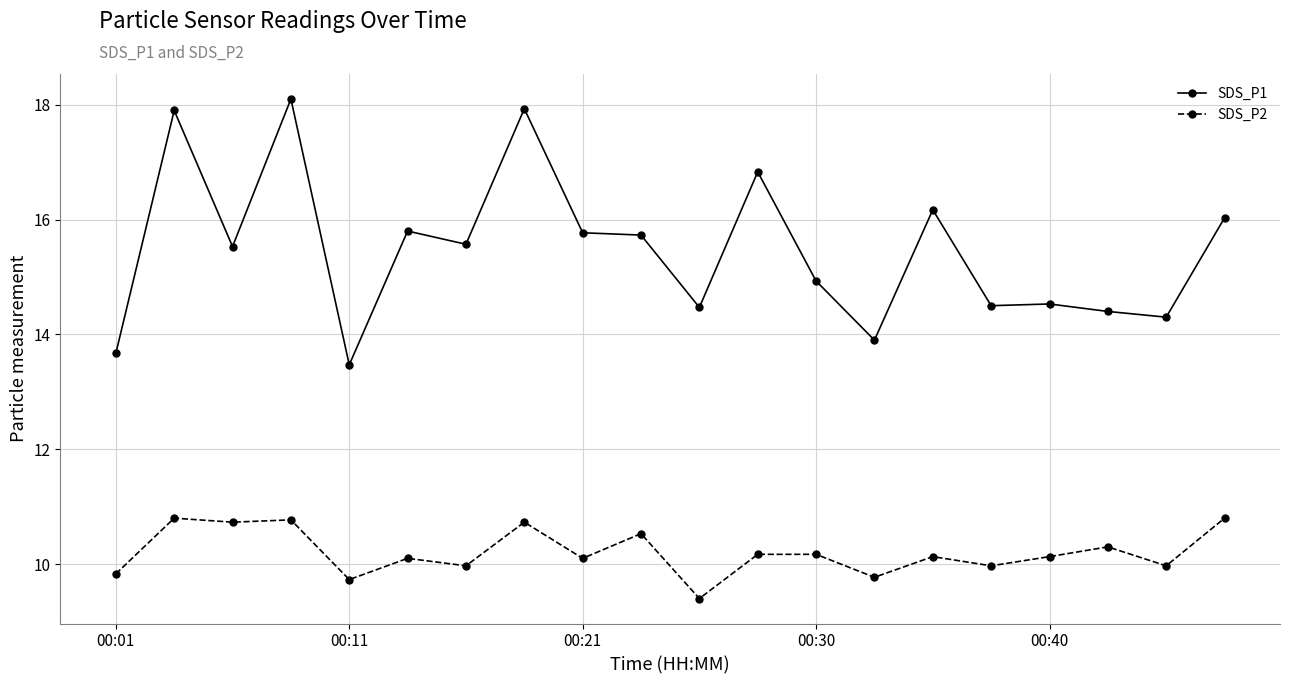

List the series in order of their peak value, lowest first.

SDS_P2, SDS_P1